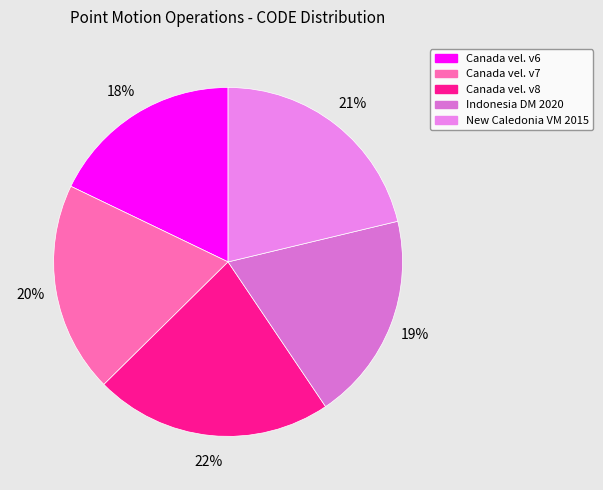

How many segments does this pie chart have?

5